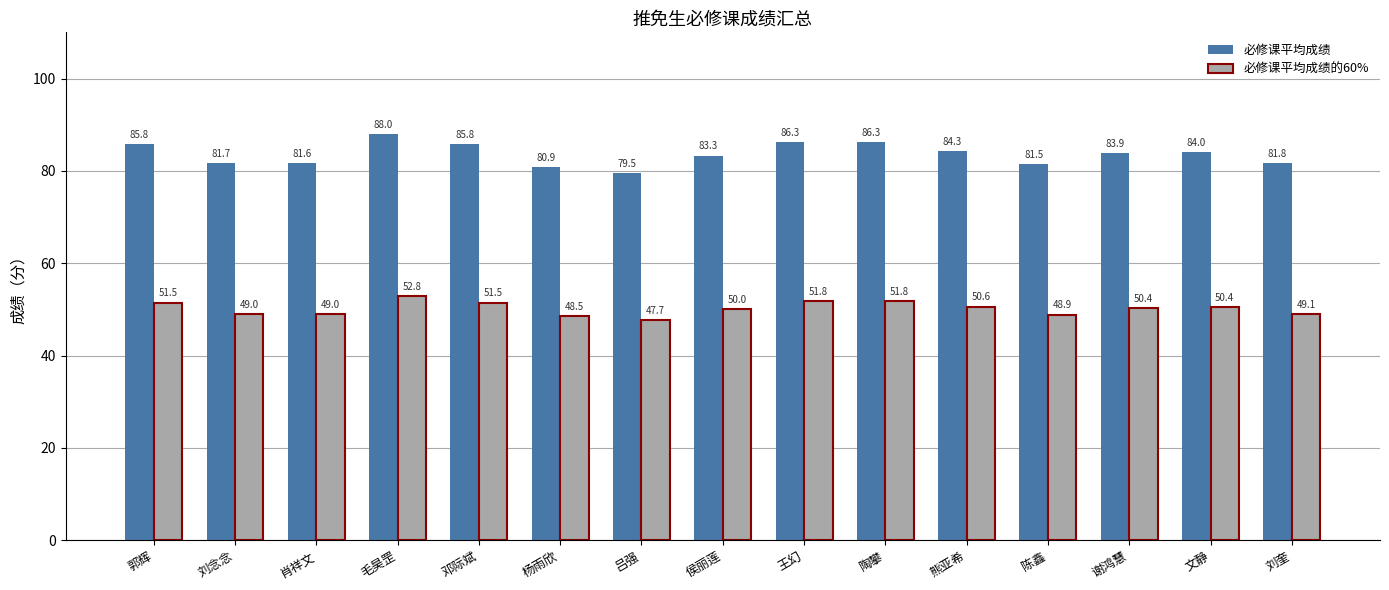

What is the label of the 8th bar from the right?

侯丽莲